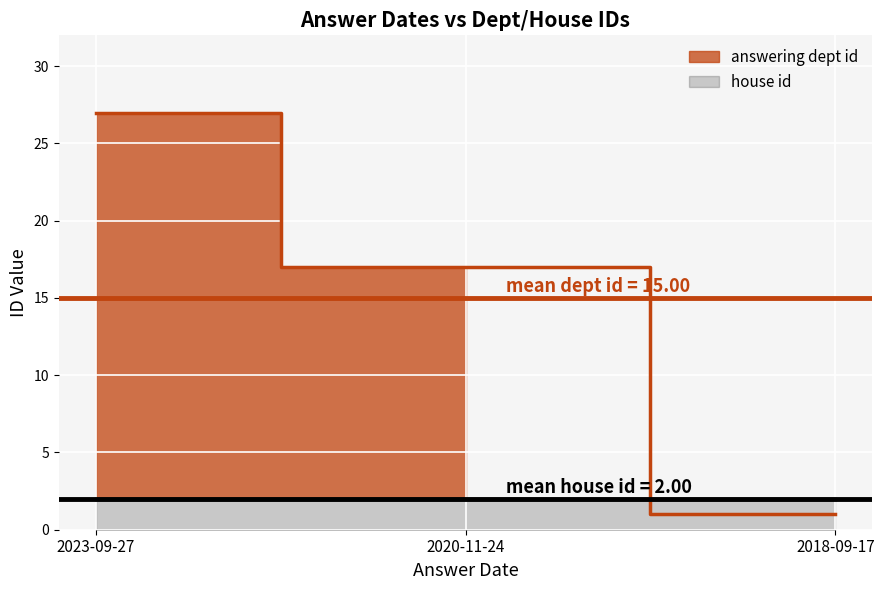

Reading left to right, what are all the values shown in this chart?

27	17	1